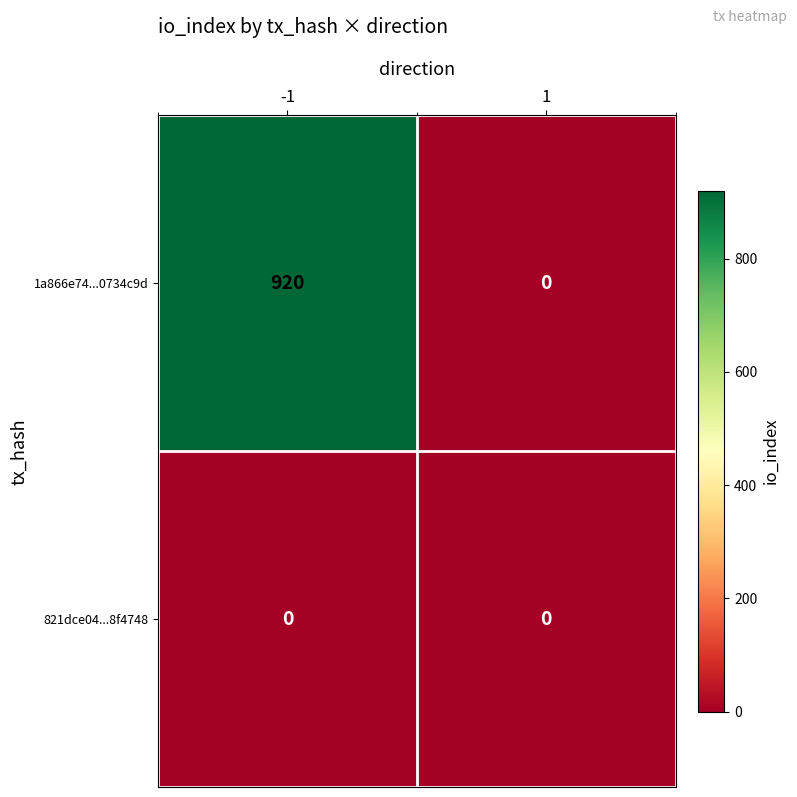

Reading left to right, transcribe all the data shown in this chart.

1a866e74...0734c9d: -1=920	1=0
821dce04...8f4748: -1=0	1=0